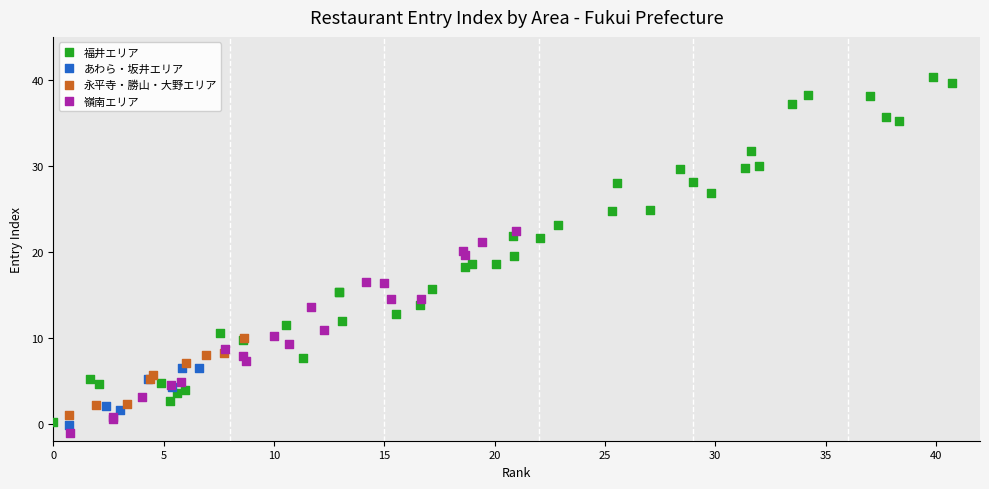

Which series reaches the maximum Y coordinate?

福井エリア